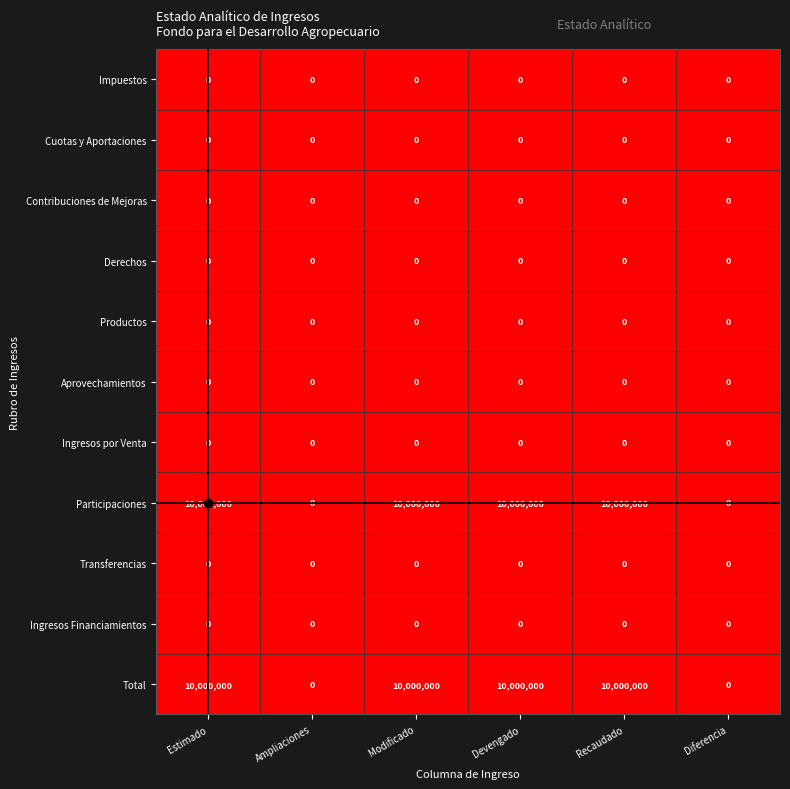

The Cuotas y Aportaciones series shows 0 at Modificado. True or false?

True